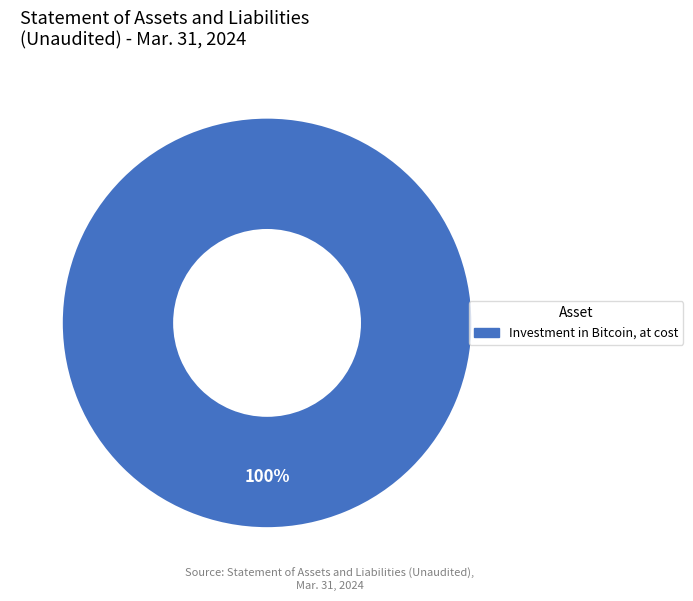

Does any single category account for the majority?

Yes